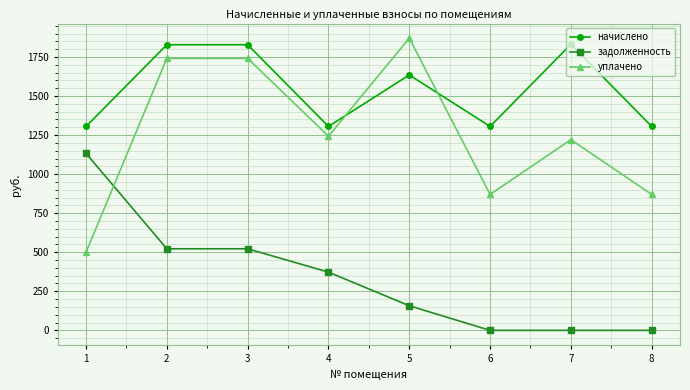

What is the total value across all series at 6?

2175.7